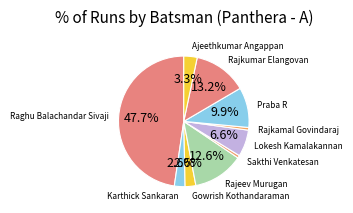

Do Lokesh Kamalakannan and Rajeev Murugan together represent more than half of the pie?

No